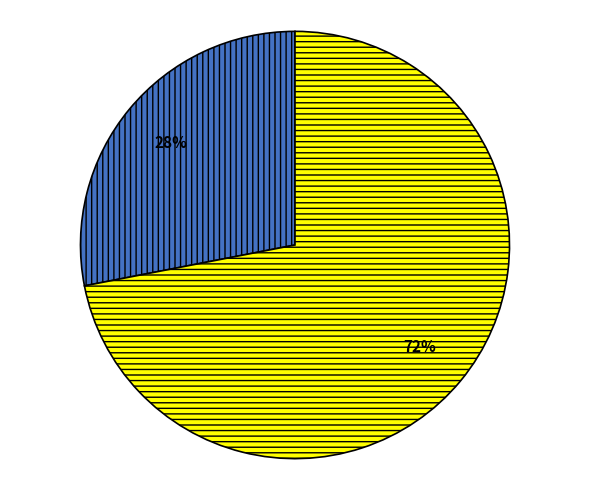

To the nearest percent, what is the difference between the largest and smallest slice percentages?

44%